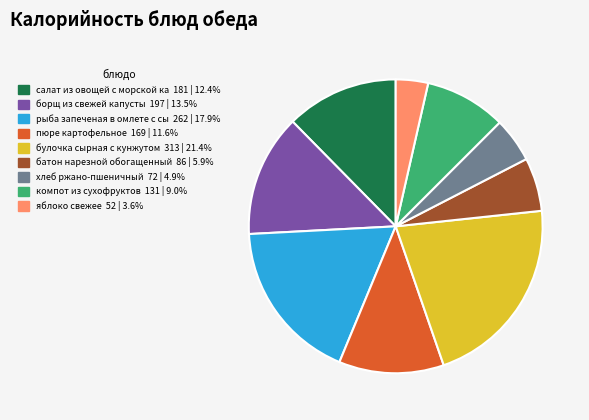

How many slices are in this pie chart?

9